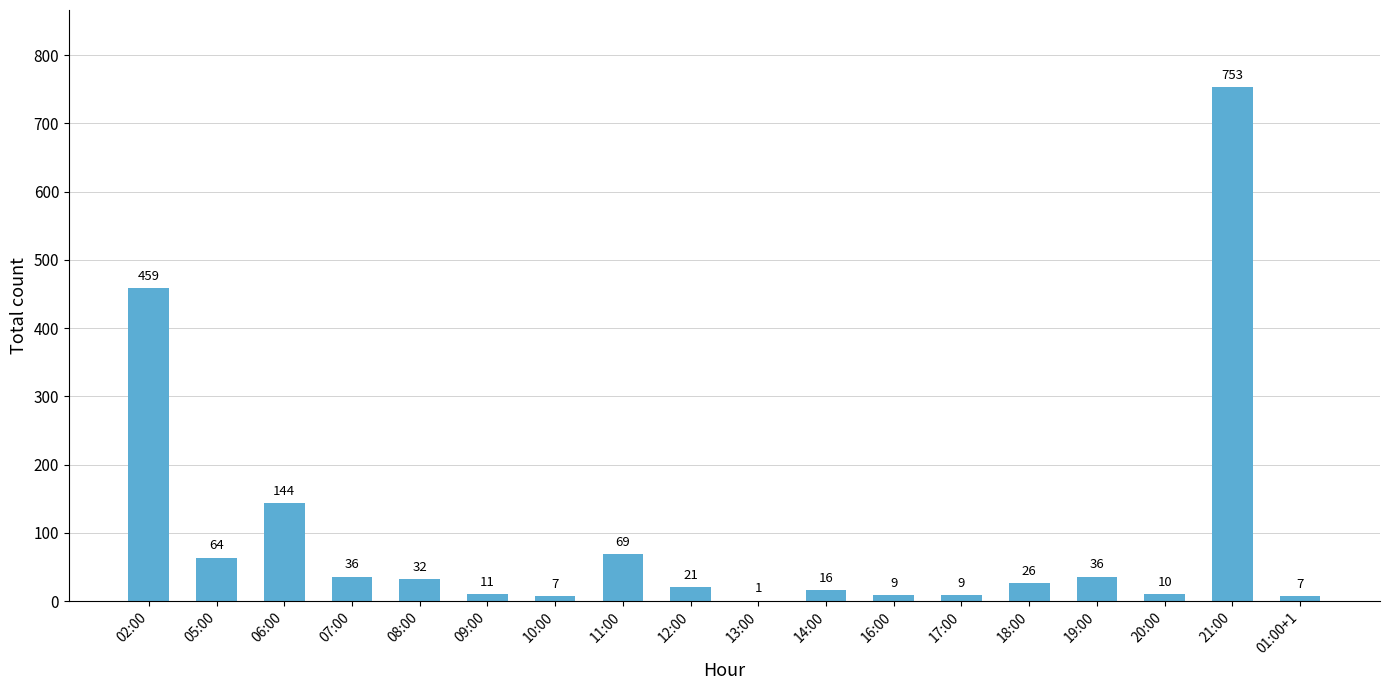

What is the ratio of the value at 19:00 to the value at 11:00?

0.5